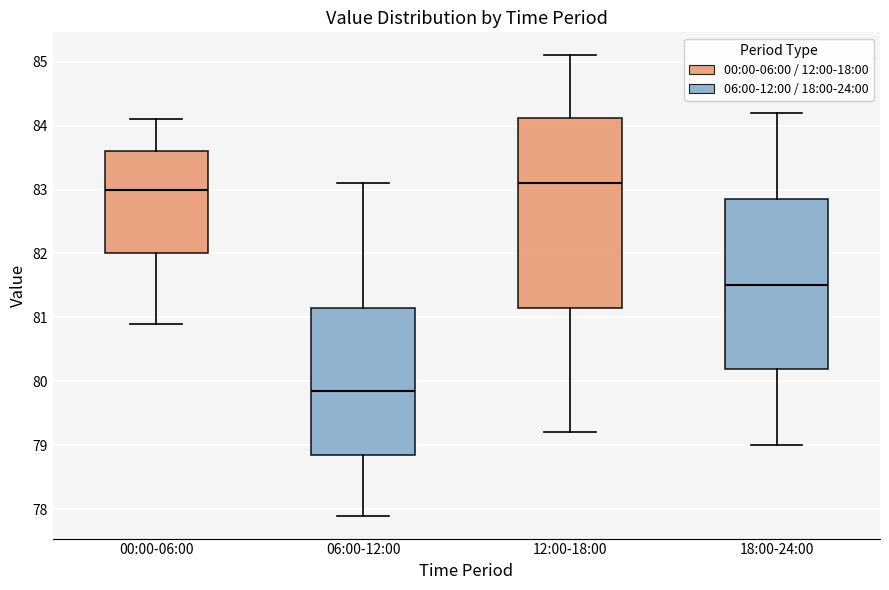

Reading left to right, read every box against the y-axis: the position of its median line, the range the box covers, and the ends of its whiskers. The values are not printed on the chart, so give them approximately, as read against the axis.

00:00-06:00: median 83.0, box 82.0 to 83.6, whiskers 80.9 to 84.1
06:00-12:00: median 79.9, box 78.9 to 81.2, whiskers 77.9 to 83.1
12:00-18:00: median 83.1, box 81.2 to 84.1, whiskers 79.2 to 85.1
18:00-24:00: median 81.5, box 80.2 to 82.9, whiskers 79.0 to 84.2